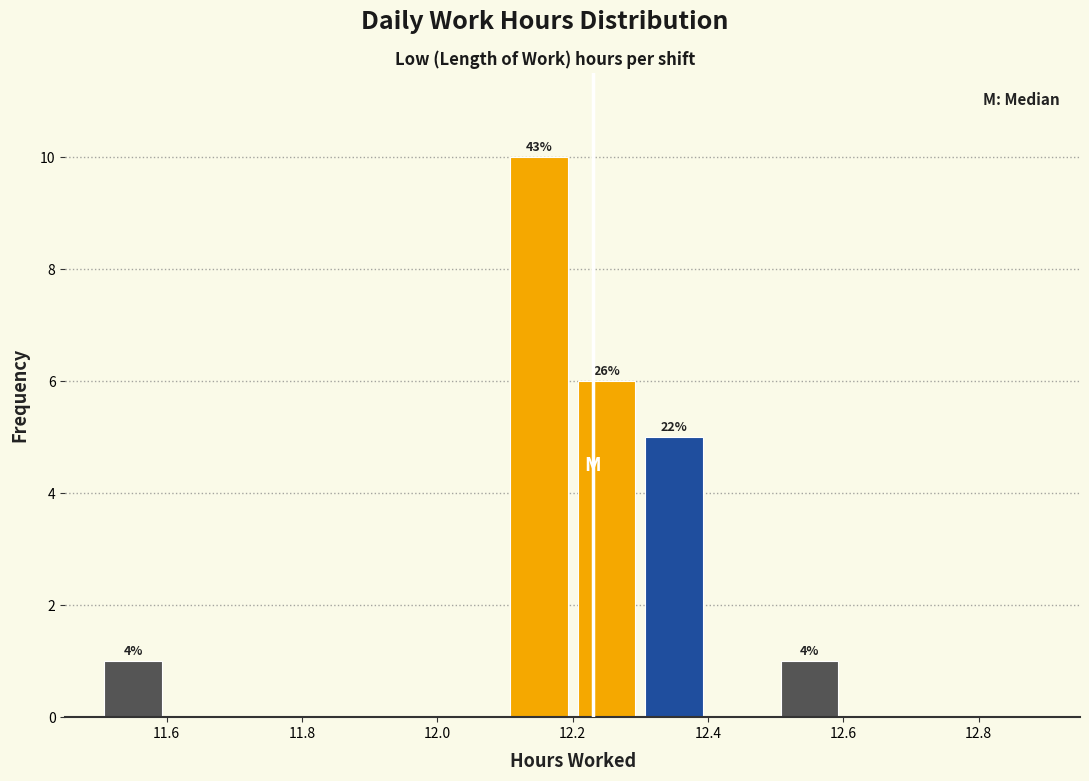

Over which range of the x-axis is the bar tallest?

12.1 to 12.2